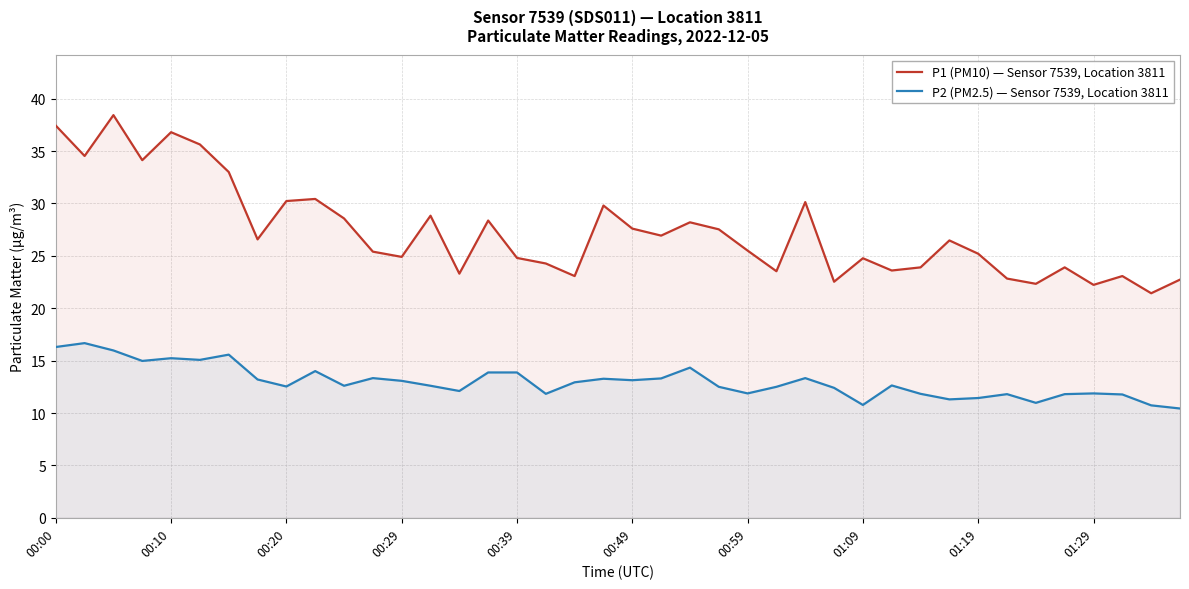

What is the total value across all series at 01:19?

36.6